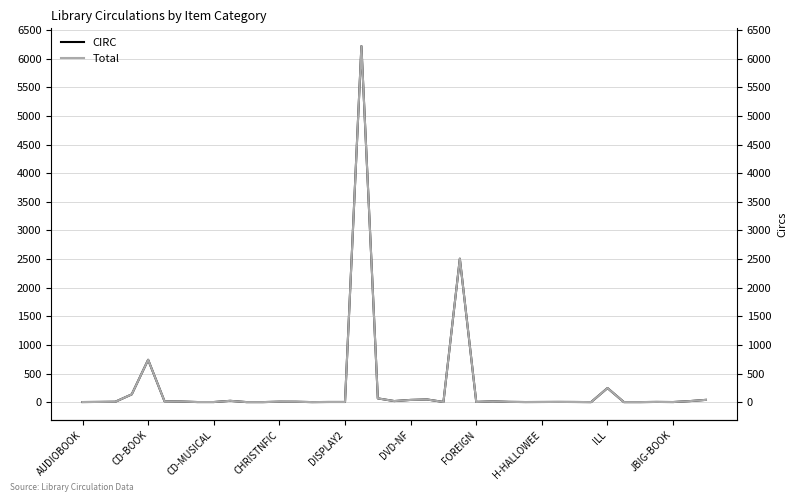

What is the smallest value displayed?

1